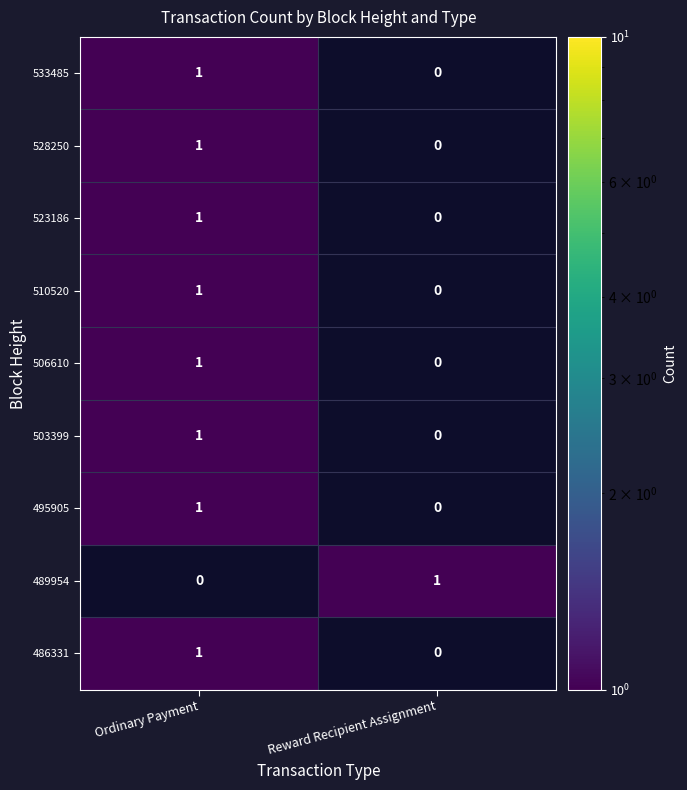

What is the sum of the 503399 values at Ordinary Payment and Reward Recipient Assignment?

1